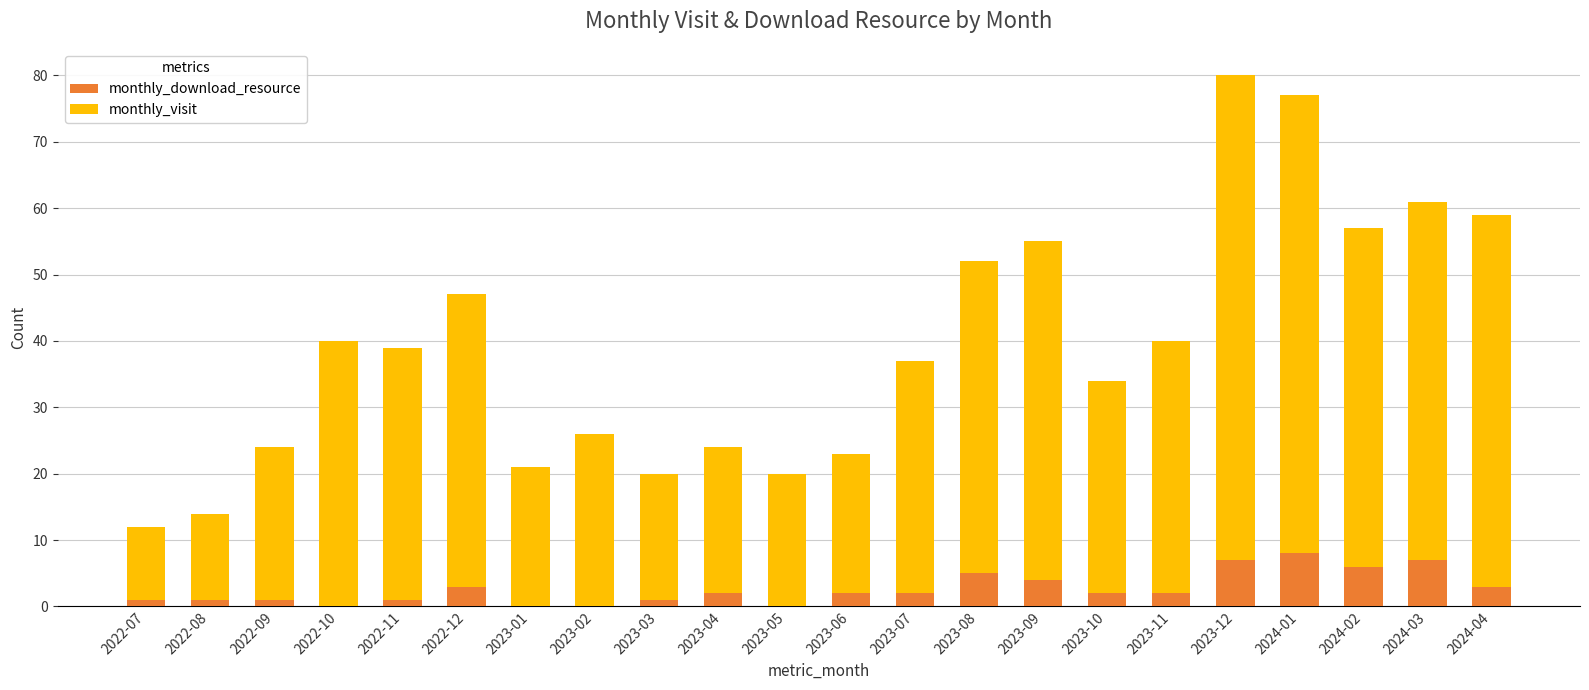

Where is monthly_download_resource nearest to the value 4?

2023-09